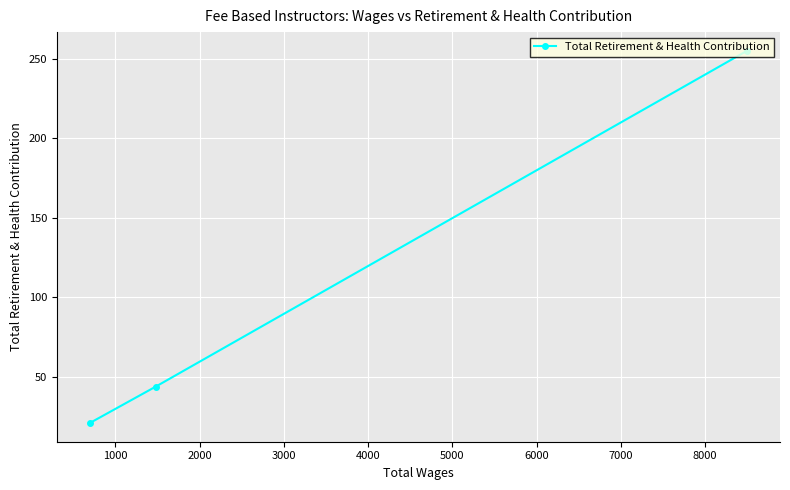

Reading left to right, extract all data points from this chart.

21	44	255